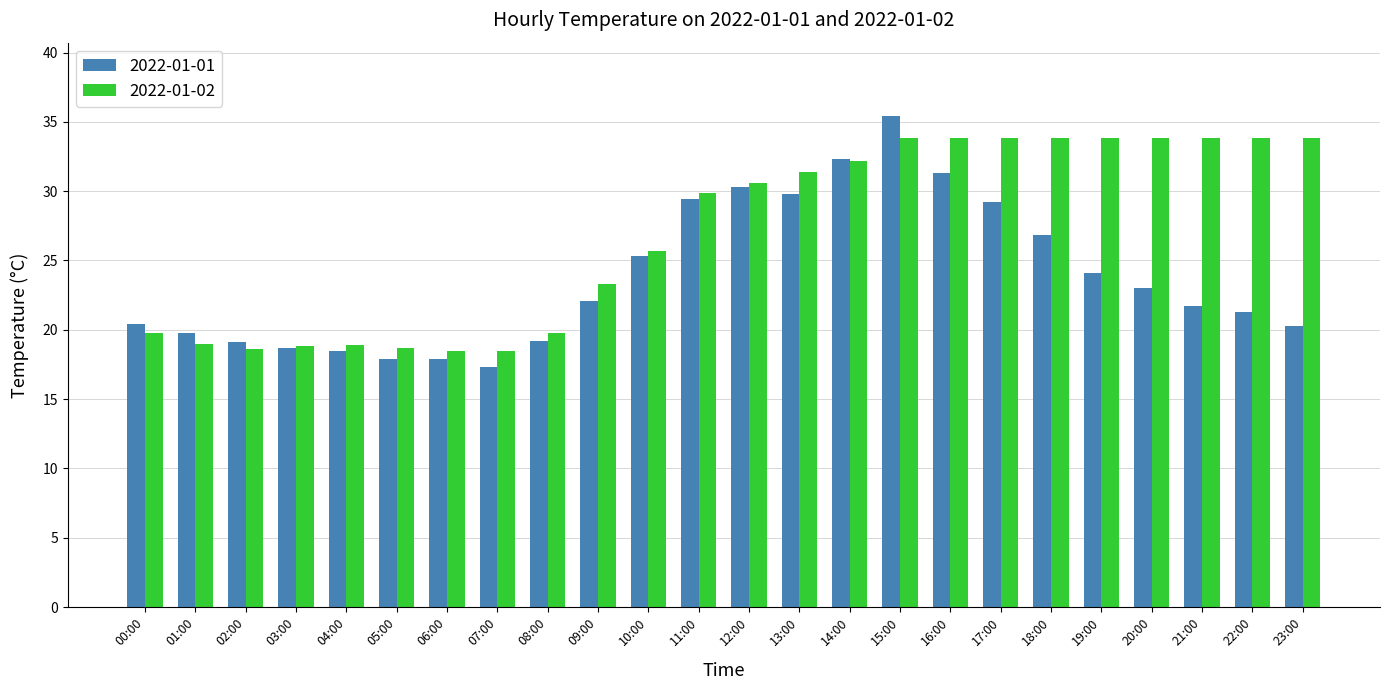

List the series in order of their overall mean, lowest first.

2022-01-01, 2022-01-02